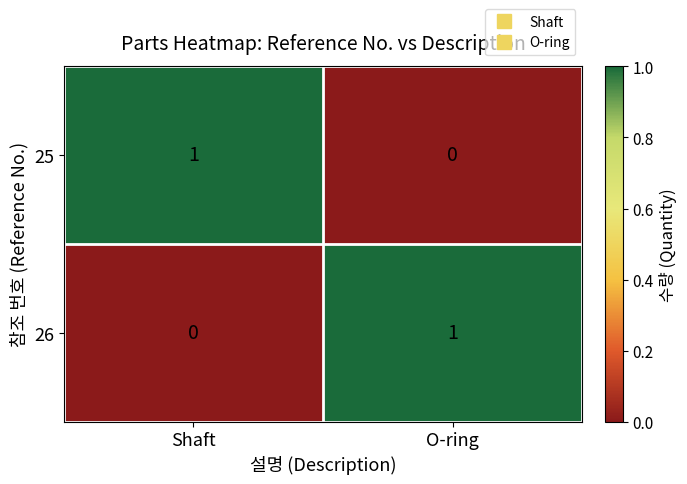

Is the value of 25 at O-ring greater than the value of 26 at O-ring?

No